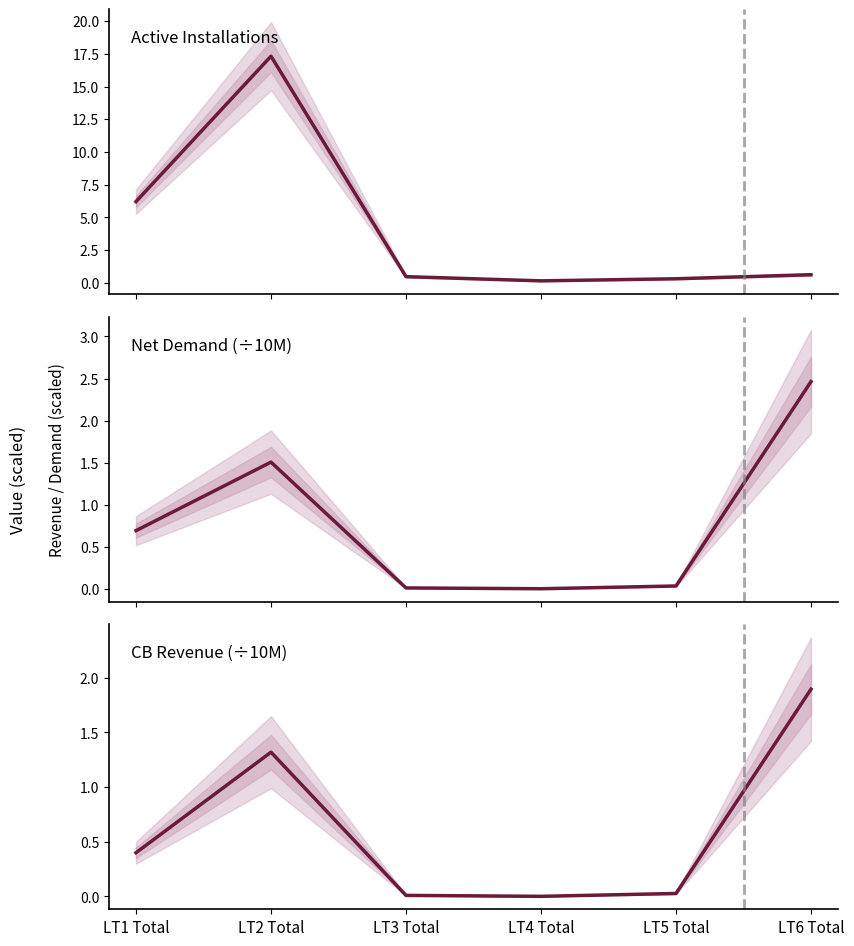

True or false: Total Demand (÷10M) and Active Installations (÷100) intersect in this chart.

True